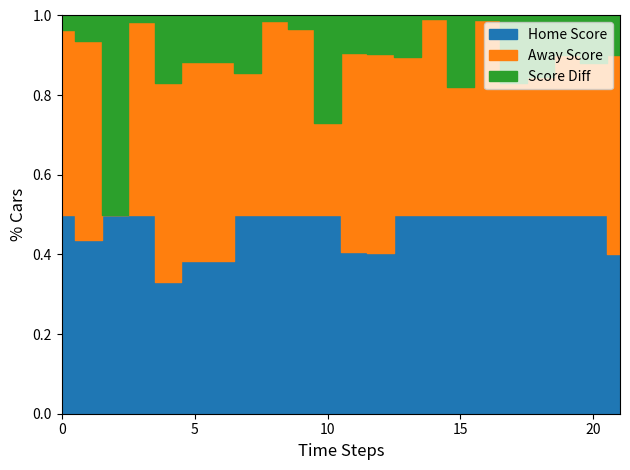

How many data points in Score Diff are above 16?

10